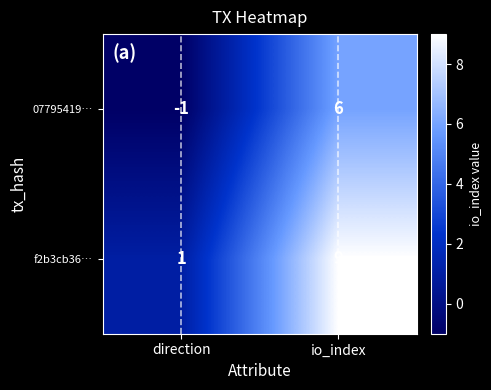

Where is 07795419… nearest to the value 2?

direction